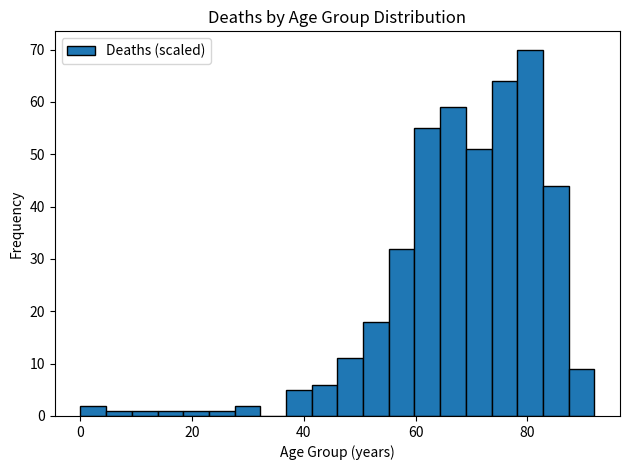

Read against the x-axis, roughly where is the centre of the tallest bar?

80